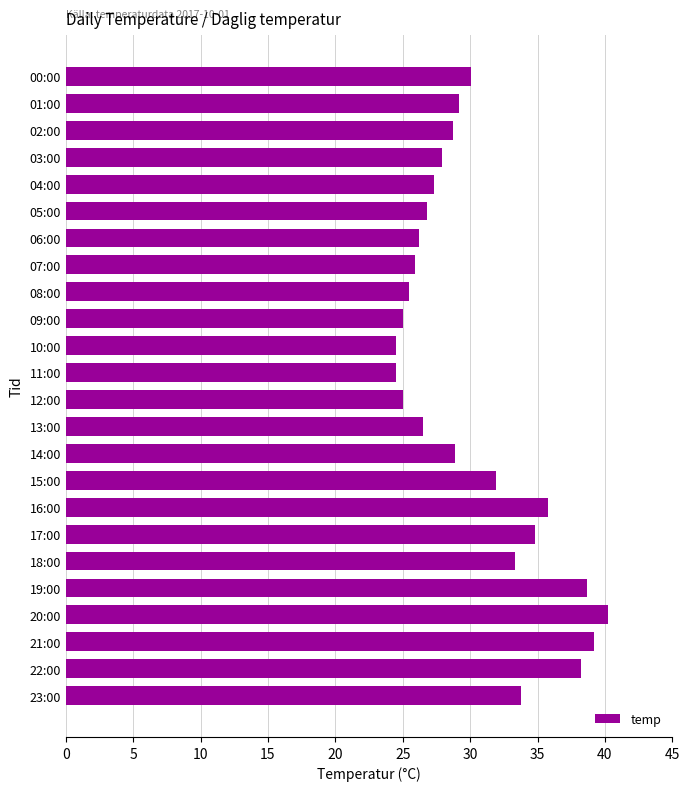

What is the label of the 14th bar from the top?

13:00